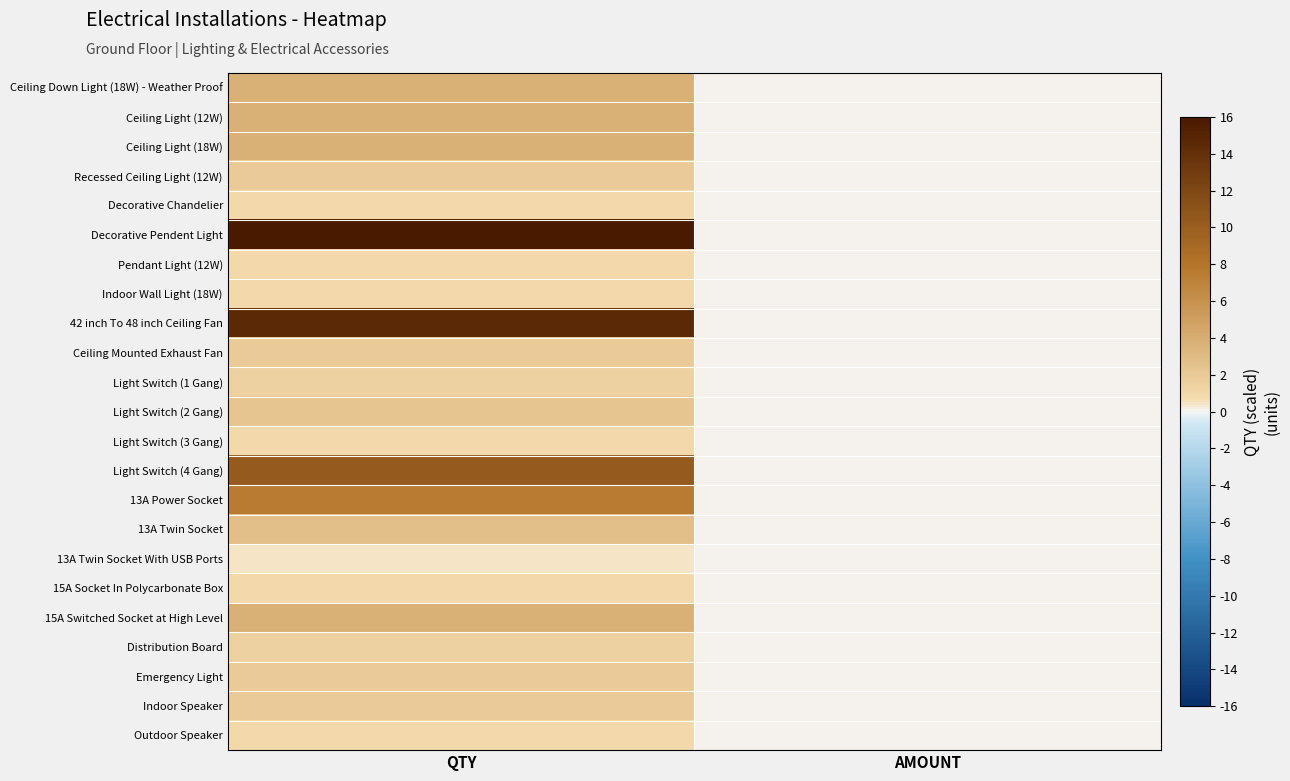

Reading left to right, list all the values displayed in this chart.

Ceiling Down Light (18W) - Weather Proof: QTY=3.8	AMOUNT=0.0
Ceiling Light (12W): QTY=3.8	AMOUNT=0.0
Ceiling Light (18W): QTY=3.8	AMOUNT=0.0
Recessed Ceiling Light (12W): QTY=1.9	AMOUNT=0.0
Decorative Chandelier: QTY=0.9	AMOUNT=0.0
Decorative Pendent Light: QTY=16.0	AMOUNT=0.0
Pendant Light (12W): QTY=0.9	AMOUNT=0.0
Indoor Wall Light (18W): QTY=0.9	AMOUNT=0.0
42 inch To 48 inch Ceiling Fan: QTY=14.6	AMOUNT=0.0
Ceiling Mounted Exhaust Fan: QTY=1.9	AMOUNT=0.0
Light Switch (1 Gang): QTY=1.4	AMOUNT=0.0
Light Switch (2 Gang): QTY=2.4	AMOUNT=0.0
Light Switch (3 Gang): QTY=0.9	AMOUNT=0.0
Light Switch (4 Gang): QTY=10.4	AMOUNT=0.0
13A Power Socket: QTY=7.5	AMOUNT=0.0
13A Twin Socket: QTY=2.8	AMOUNT=0.0
13A Twin Socket With USB Ports: QTY=0.5	AMOUNT=0.0
15A Socket In Polycarbonate Box: QTY=0.9	AMOUNT=0.0
15A Switched Socket at High Level: QTY=3.8	AMOUNT=0.0
Distribution Board: QTY=1.4	AMOUNT=0.0
Emergency Light: QTY=1.9	AMOUNT=0.0
Indoor Speaker: QTY=1.9	AMOUNT=0.0
Outdoor Speaker: QTY=0.9	AMOUNT=0.0